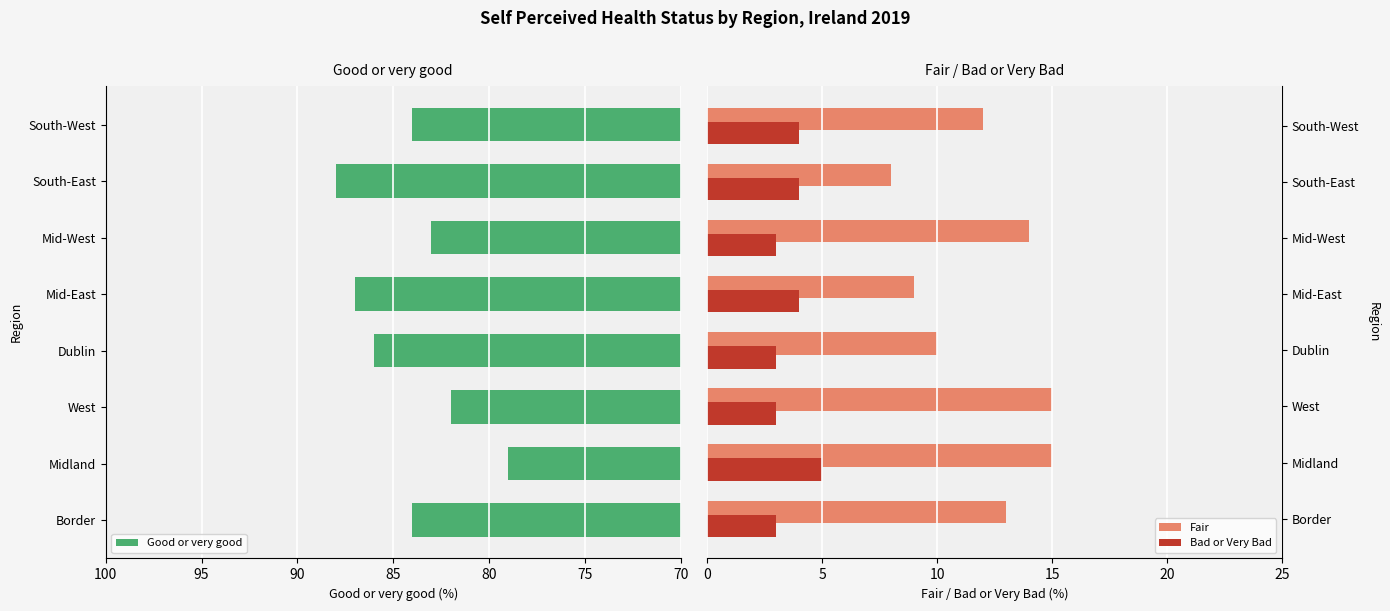

How many categories are shown in the chart?

8